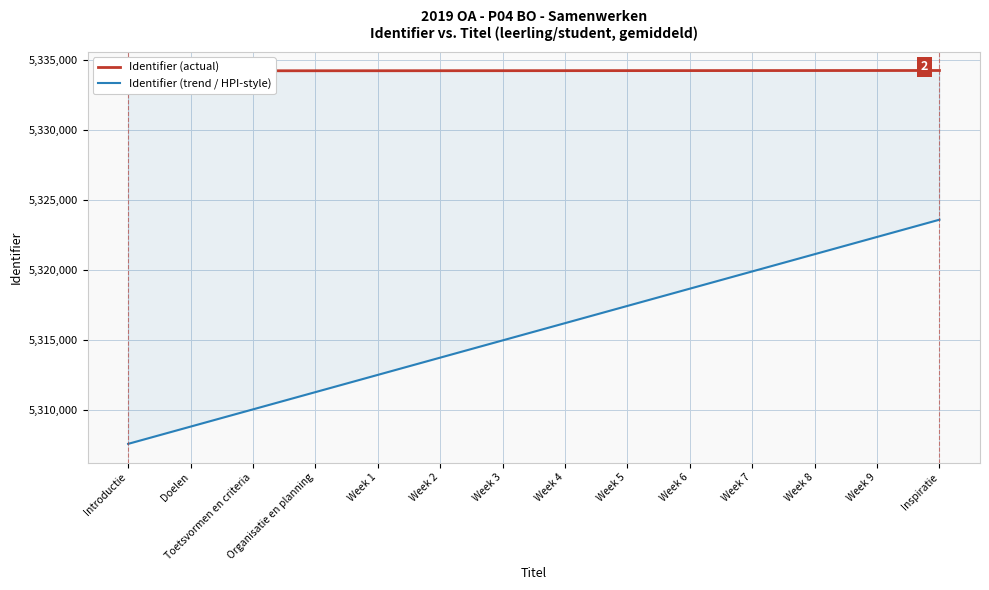

True or false: Identifier (trend / HPI-style) has more than 2 interior local peaks.

False